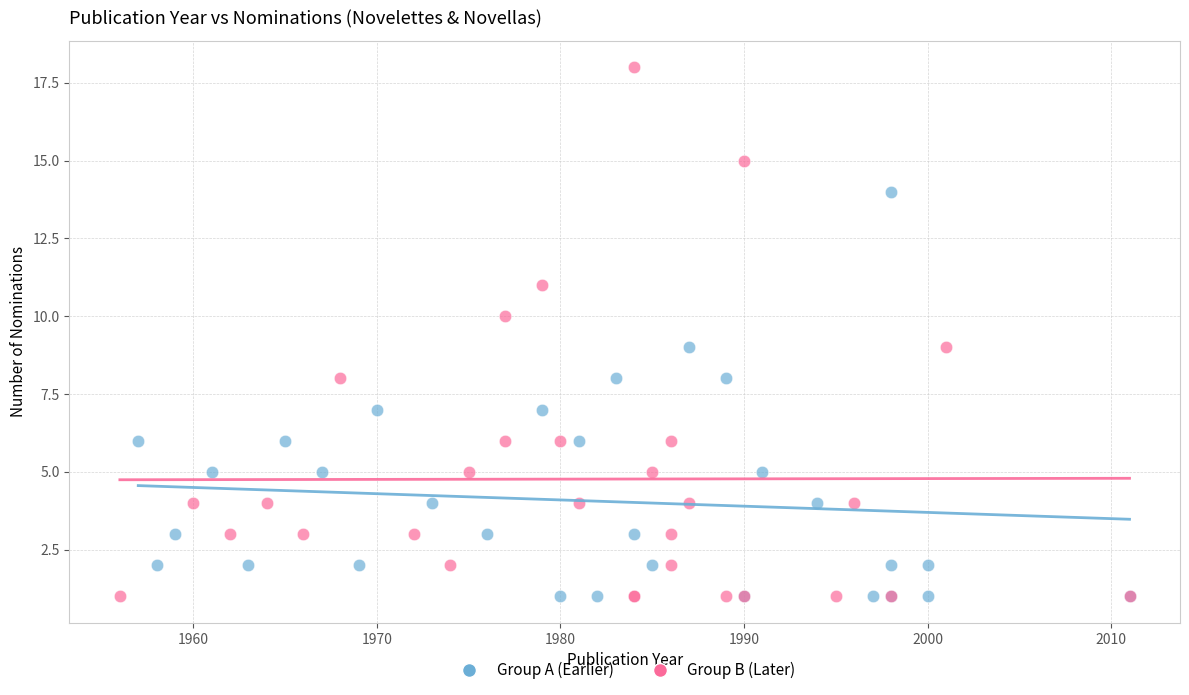

Which series has the largest Y range (max minus min)?

Group B (Later)